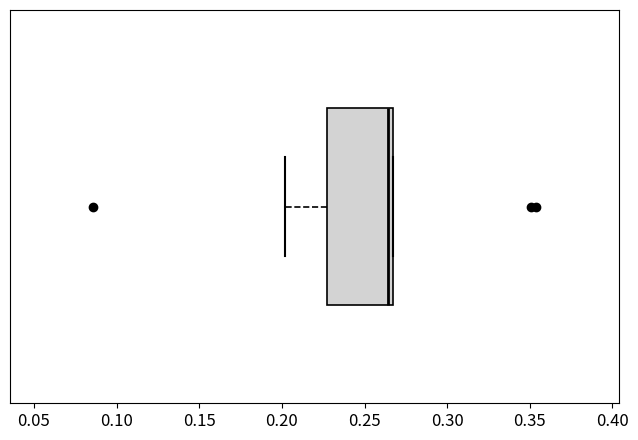

Where is the left edge of the box on the x-axis? The values are not printed on the chart, so give them approximately, as read against the axis.

0.225